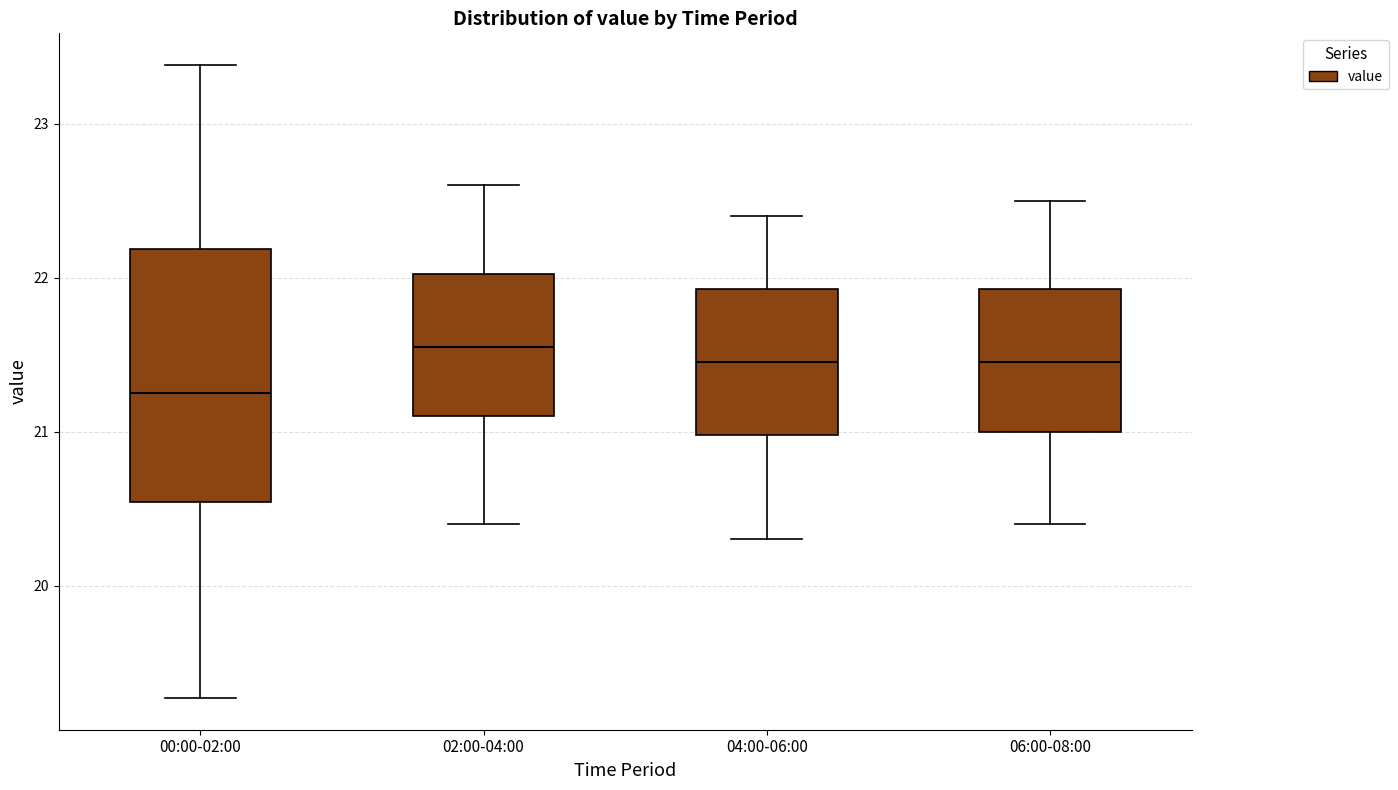

Reading left to right, transcribe this box plot: for each box, give where its median line is, the range the box spans, and where its two whiskers end, as read against the y-axis. The values are not printed on the chart, so give them approximately, as read against the axis.

00:00-02:00: median 21.3, box 20.5 to 22.2, whiskers 19.3 to 23.4
02:00-04:00: median 21.6, box 21.1 to 22.0, whiskers 20.4 to 22.6
04:00-06:00: median 21.5, box 21.0 to 21.9, whiskers 20.3 to 22.4
06:00-08:00: median 21.5, box 21.0 to 21.9, whiskers 20.4 to 22.5